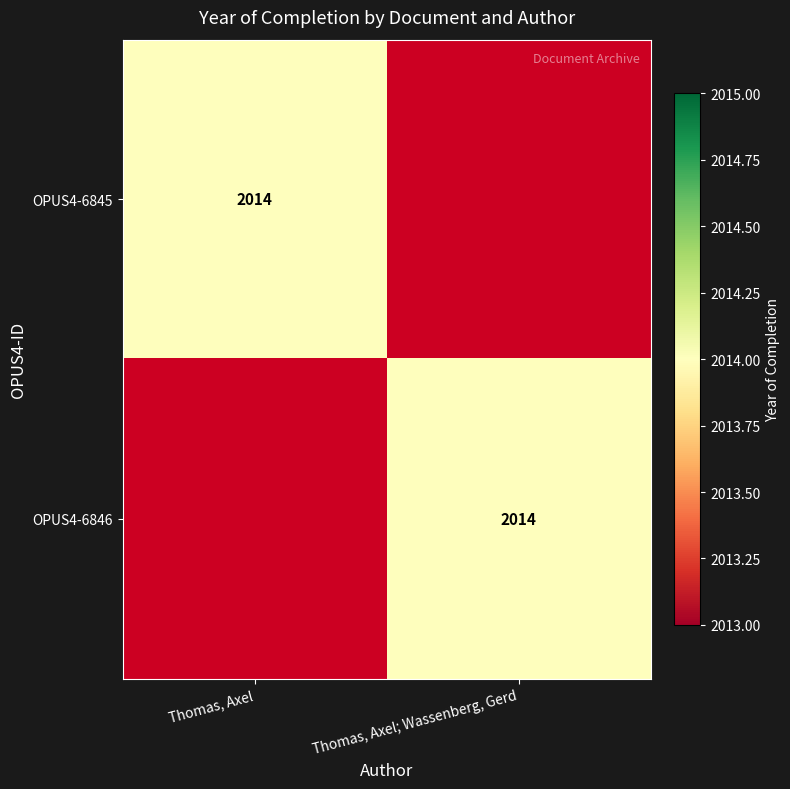

At which category is the sum across all series the highest?

Thomas, Axel